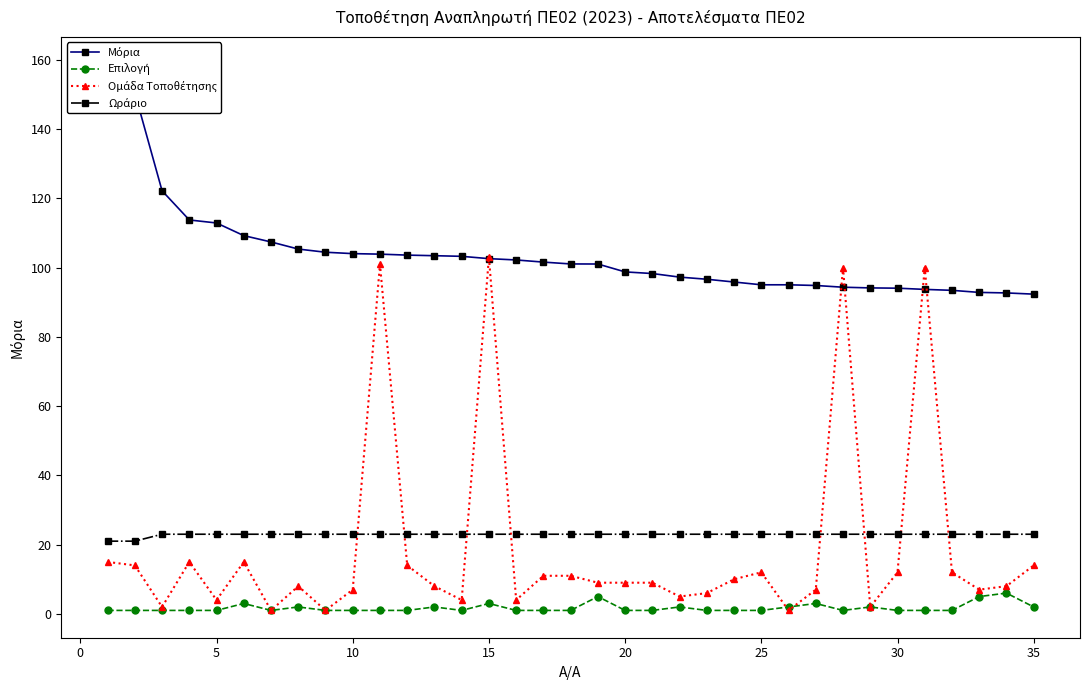

What is the greatest value displayed?

158.7